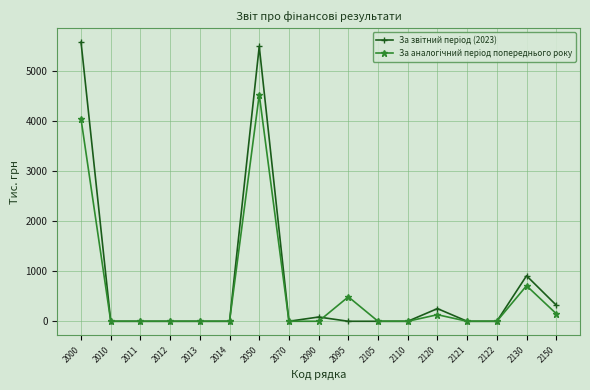

What is the maximum value shown in the chart?

5570